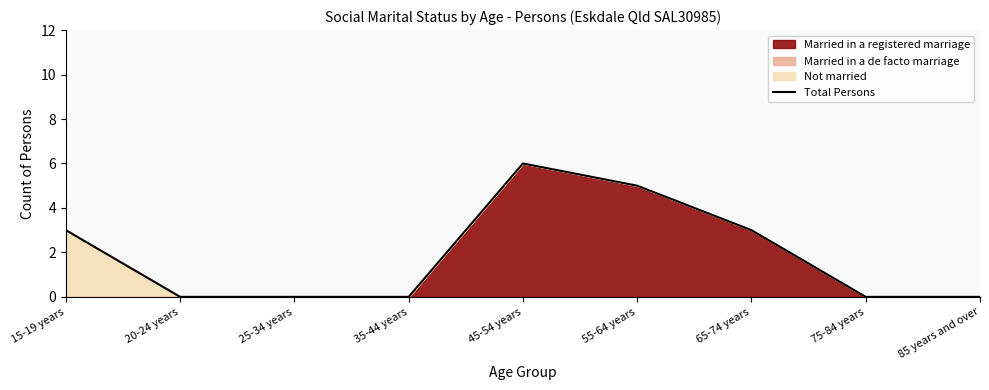

Reading right to left, what are all the values shown in this chart?

0	0	3	5	6	0	0	0	3